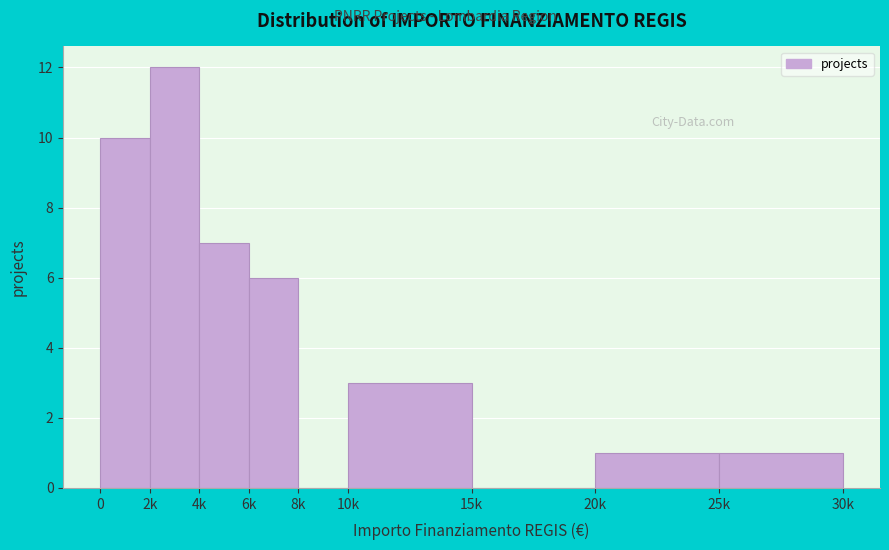

Reading left to right, extract all data points from this chart.

0=10	2k=12	4k=7	6k=6	8k=0	10k=3	15k=0	20k=1	25k=1